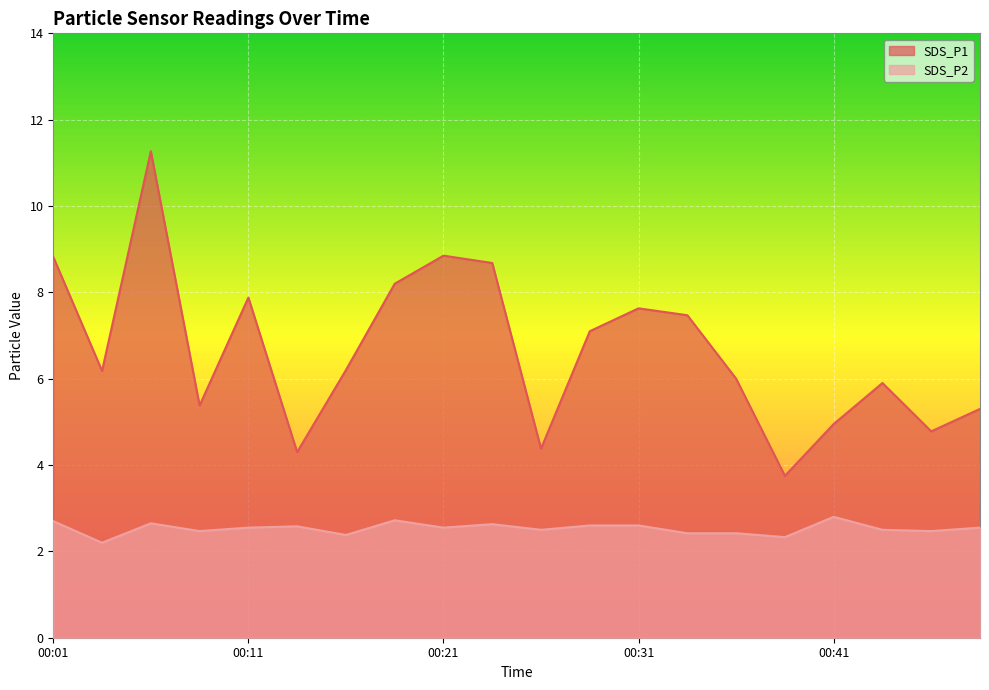

How many lines are shown in the chart?

2